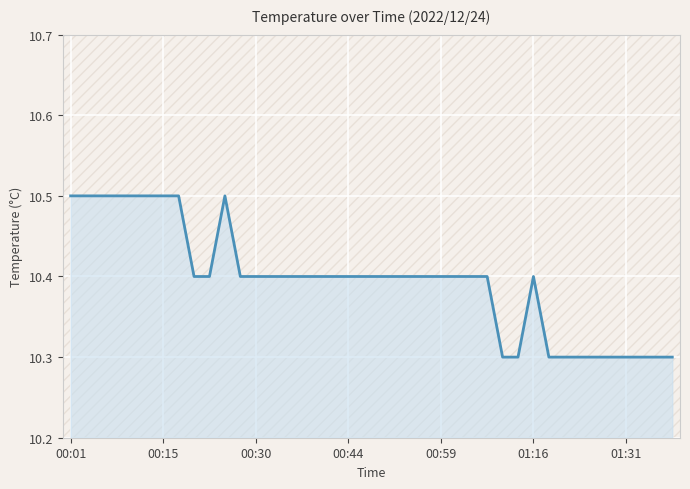

What is the smallest value displayed?

10.3